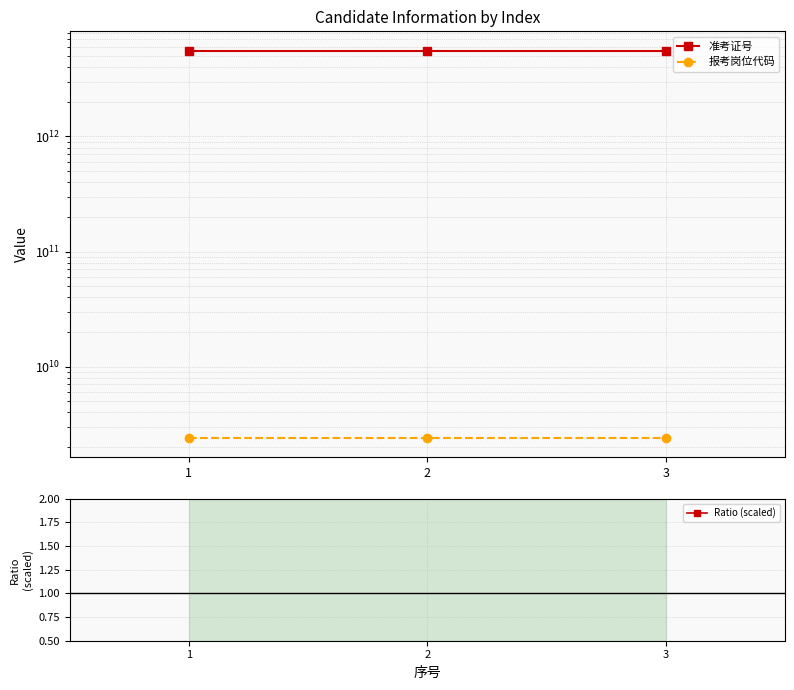

At how many categories does at least one series exceed 2635269894107?

3